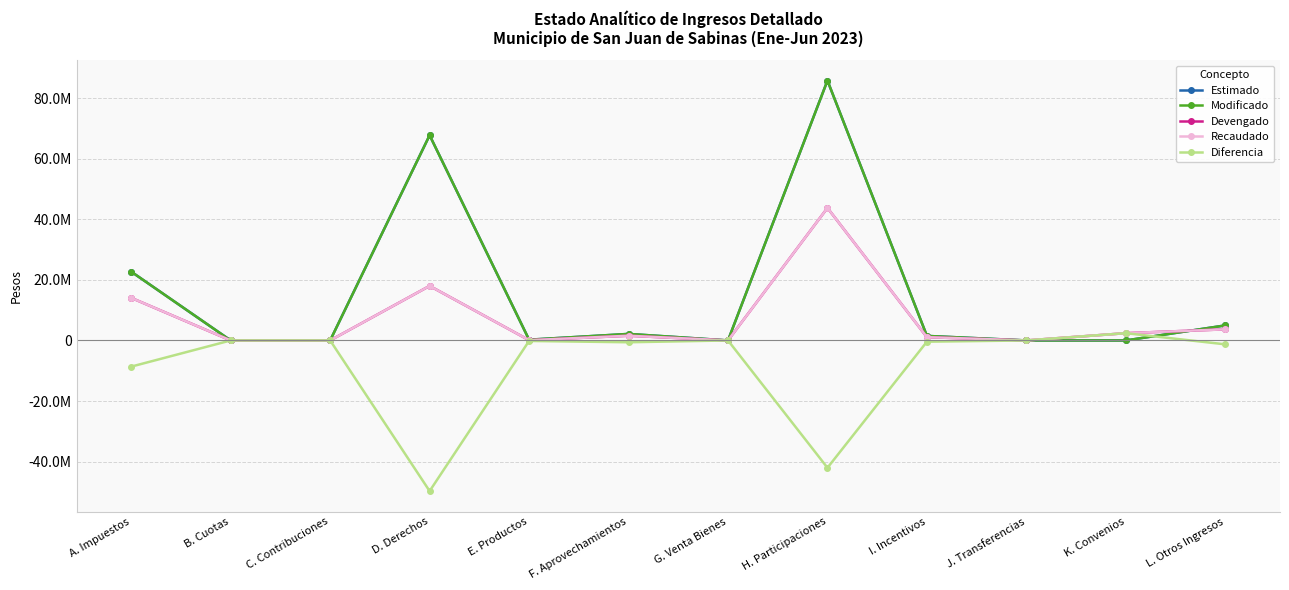

At D. Derechos, list the series in order from smallest to largest.

Diferencia, Devengado, Recaudado, Estimado, Modificado